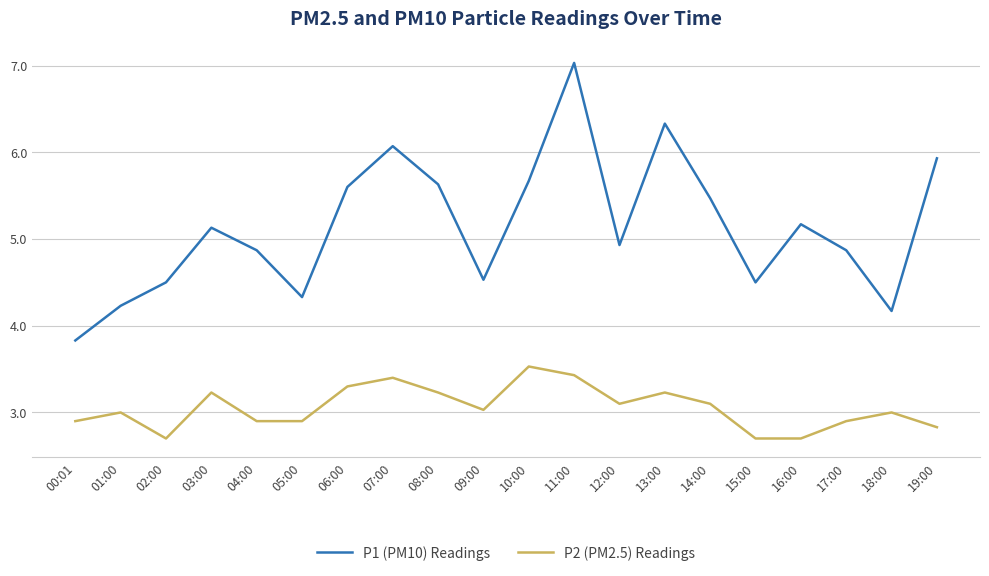

True or false: P1 (PM10) Readings and P2 (PM2.5) Readings cross at least once.

False